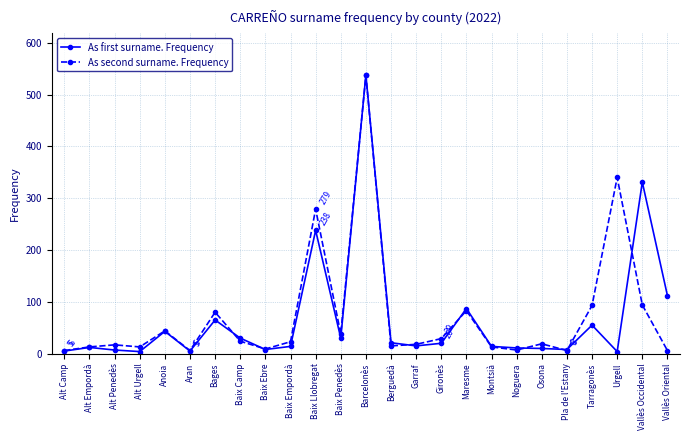

What is the average value of the As second surname. Frequency series?

72